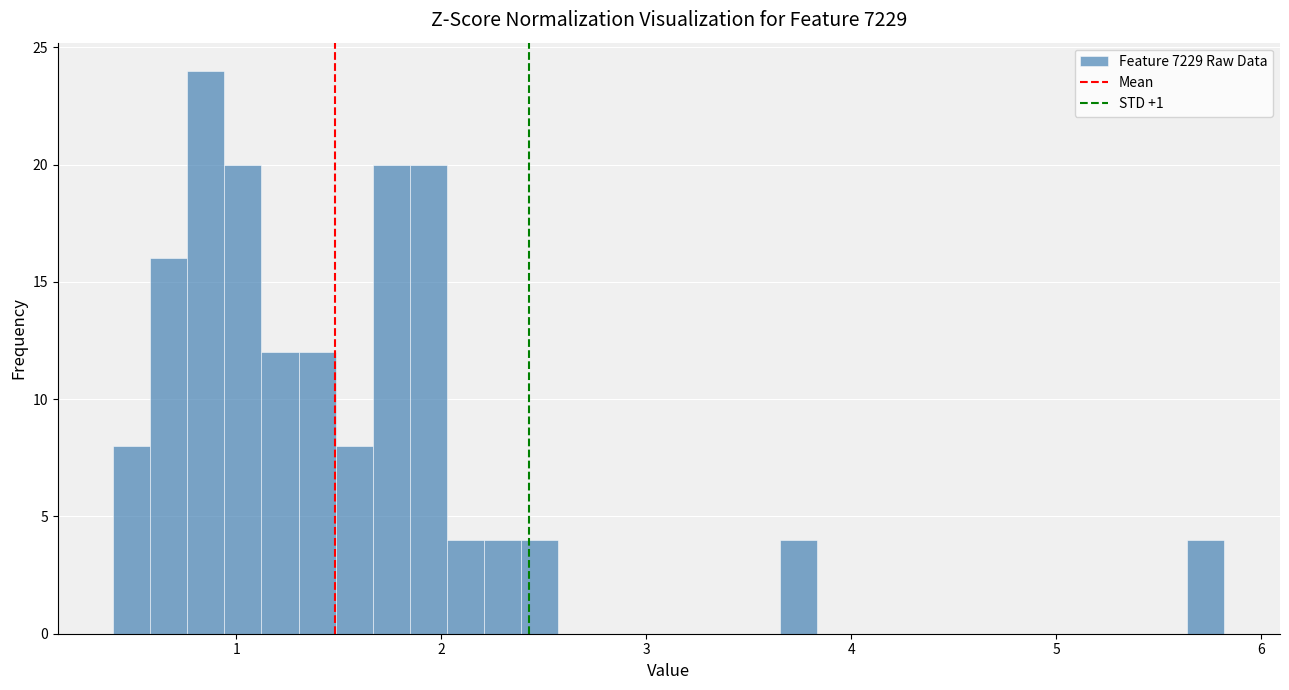

Read against the x-axis, roughly where is the centre of the tallest bar?

0.9